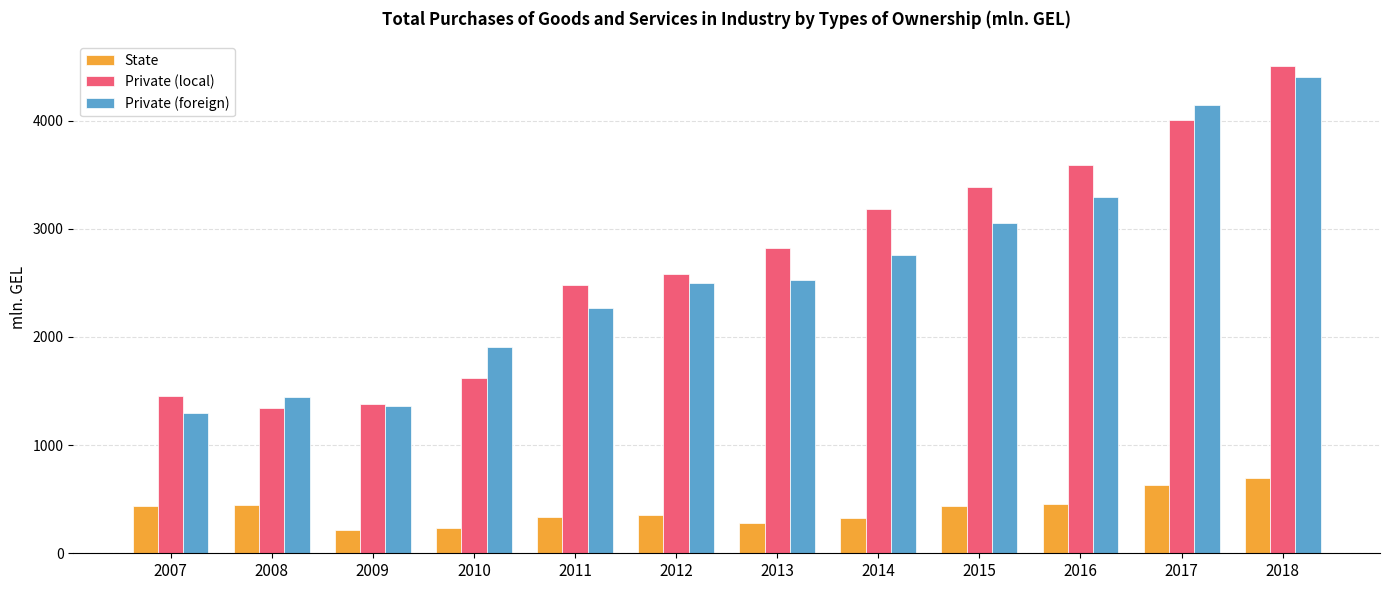

Are the bars grouped side by side (vs. stacked)?

Yes